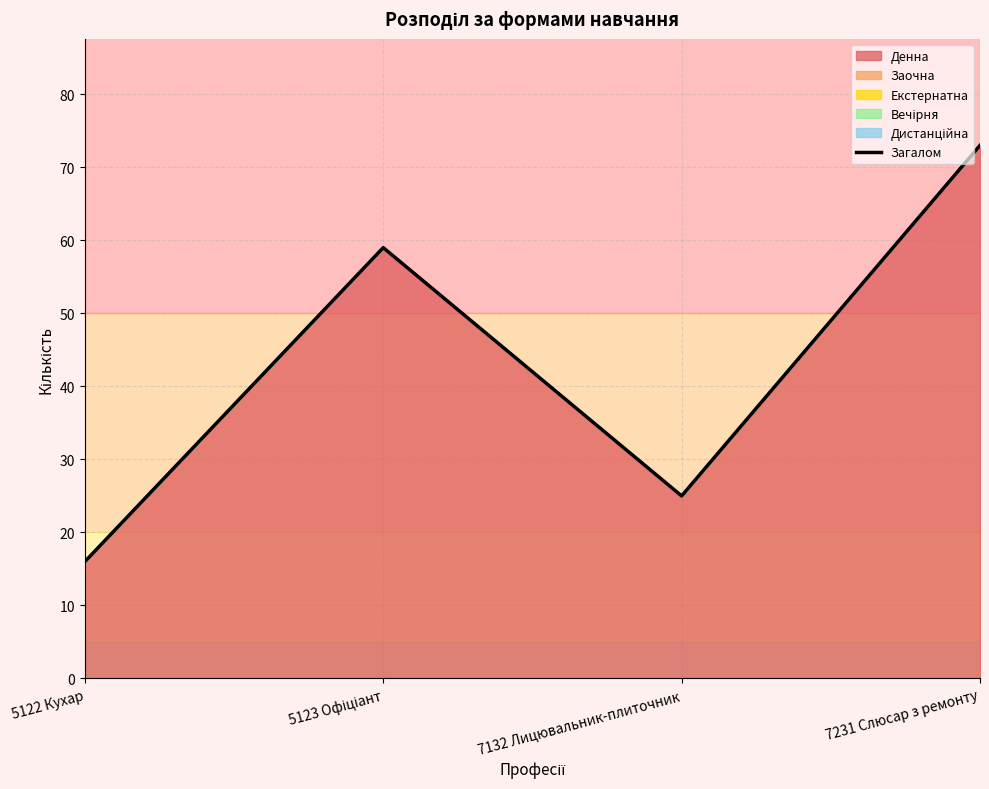

What is the value of the 4th point from the left?

73